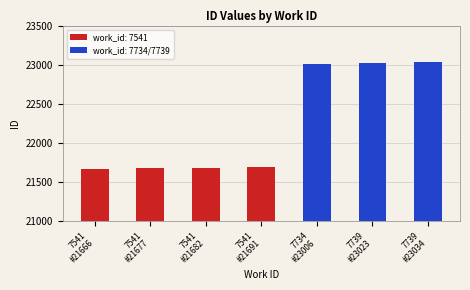

The value at 7734 is 15015. True or false?

False